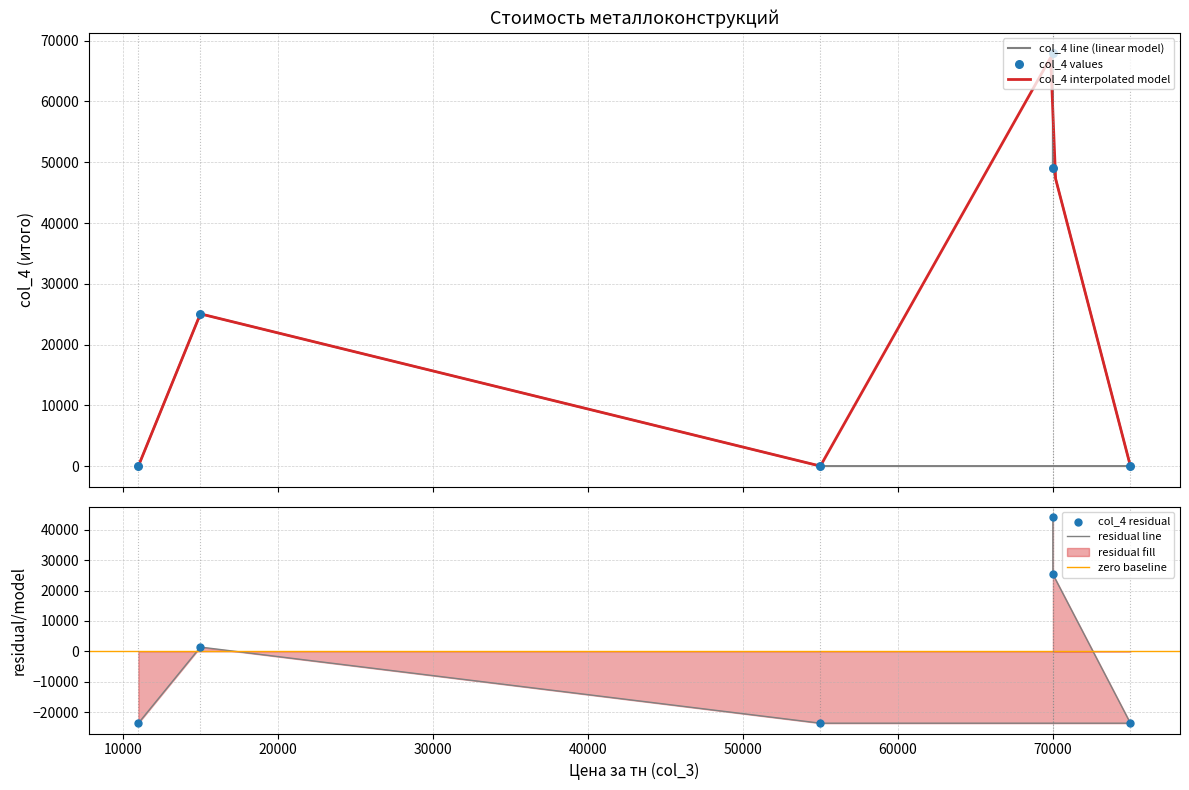

What is the change in value from 70000 to 15000?

-42850